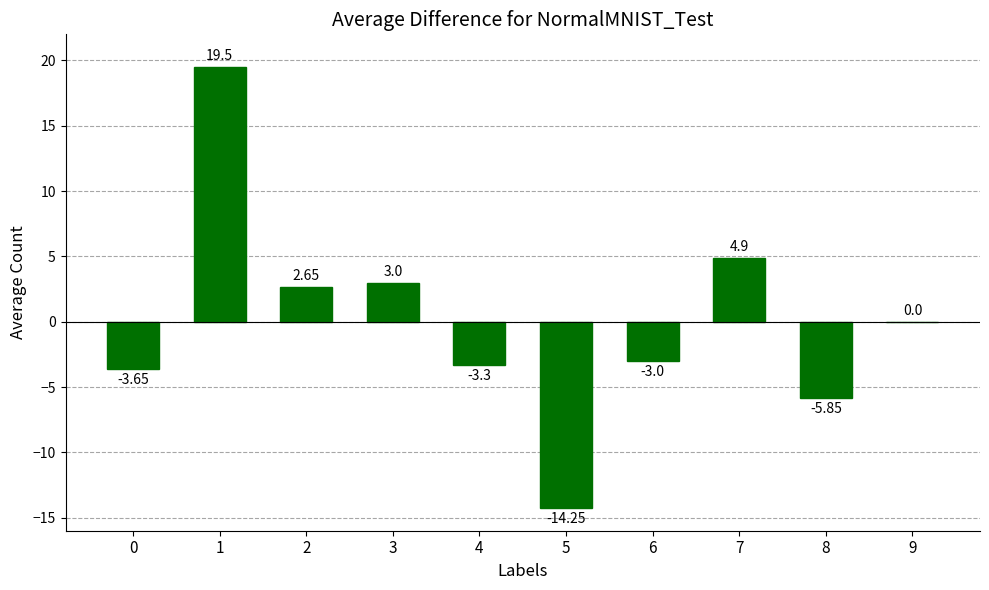

What is the change in value from 1 to 7?

-14.6